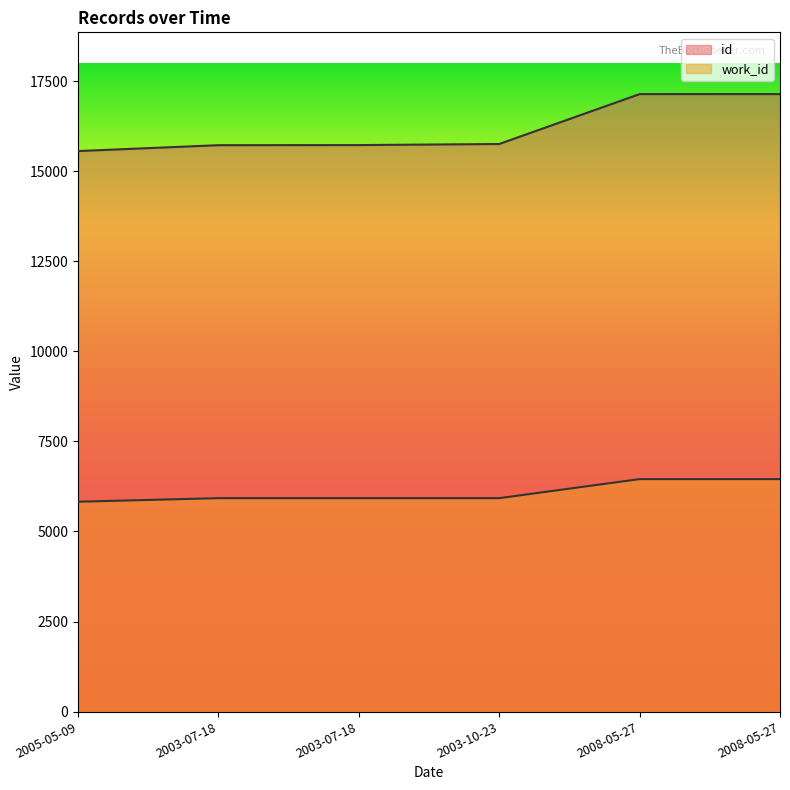

Rank the series by their average value, from lowest to highest.

work_id, id